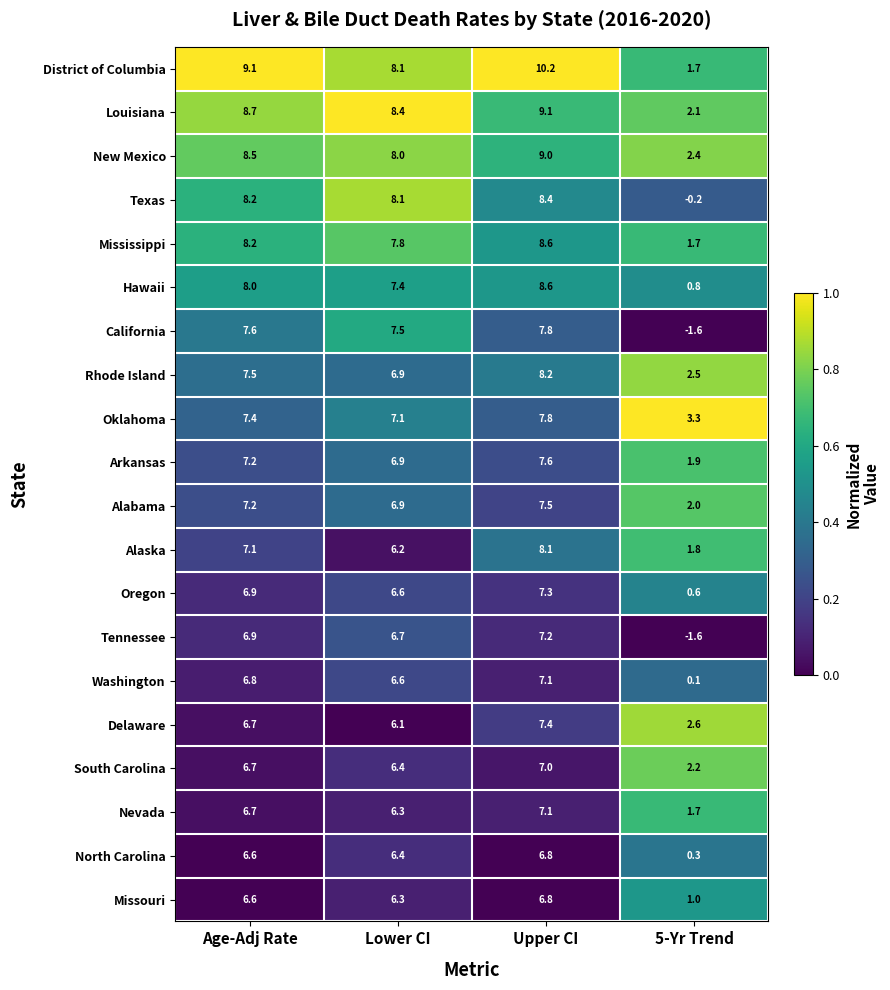

What is the sum of all Missouri values?

20.7